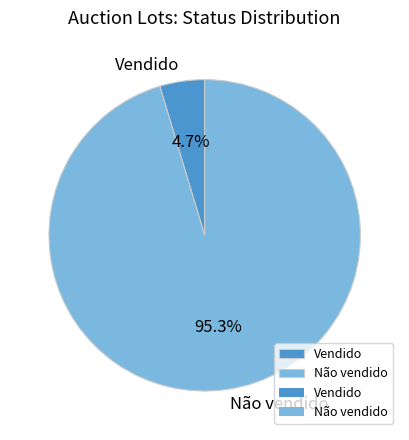

To the nearest percent, what is the difference between the Vendido and Não vendido slice percentages?

91%